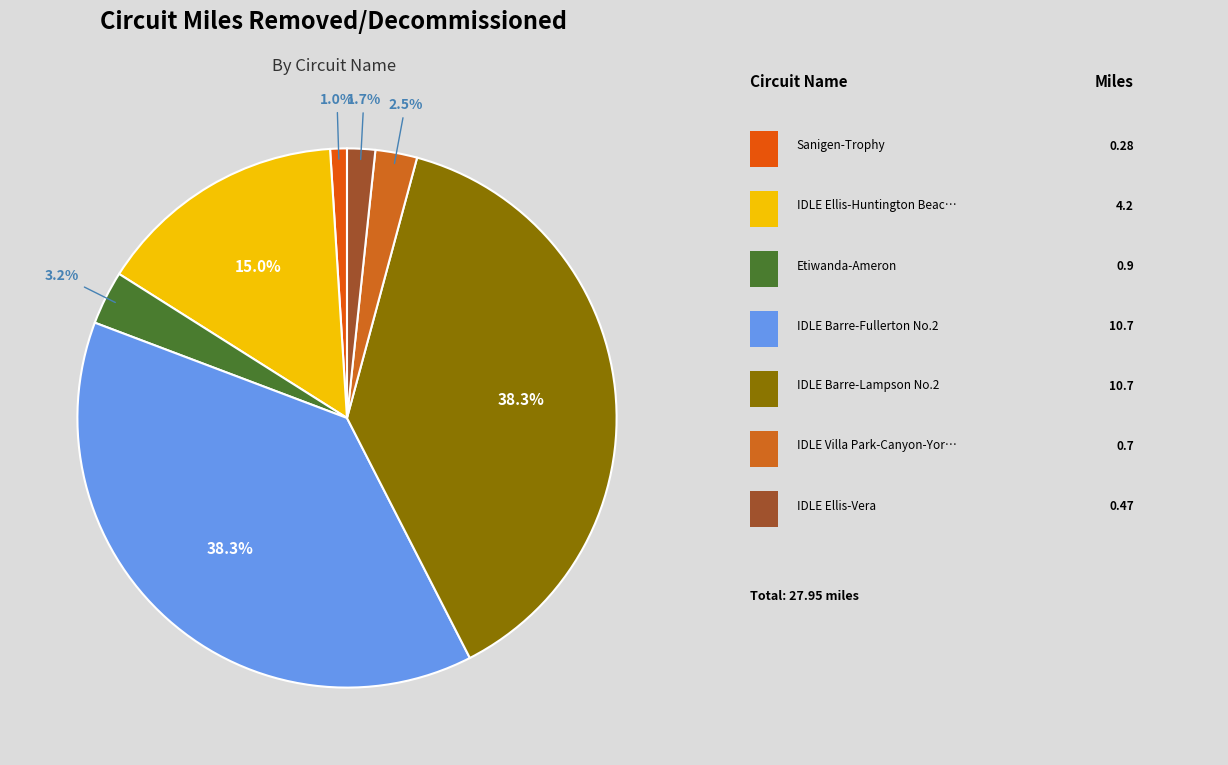

Is there a majority slice in this chart?

No